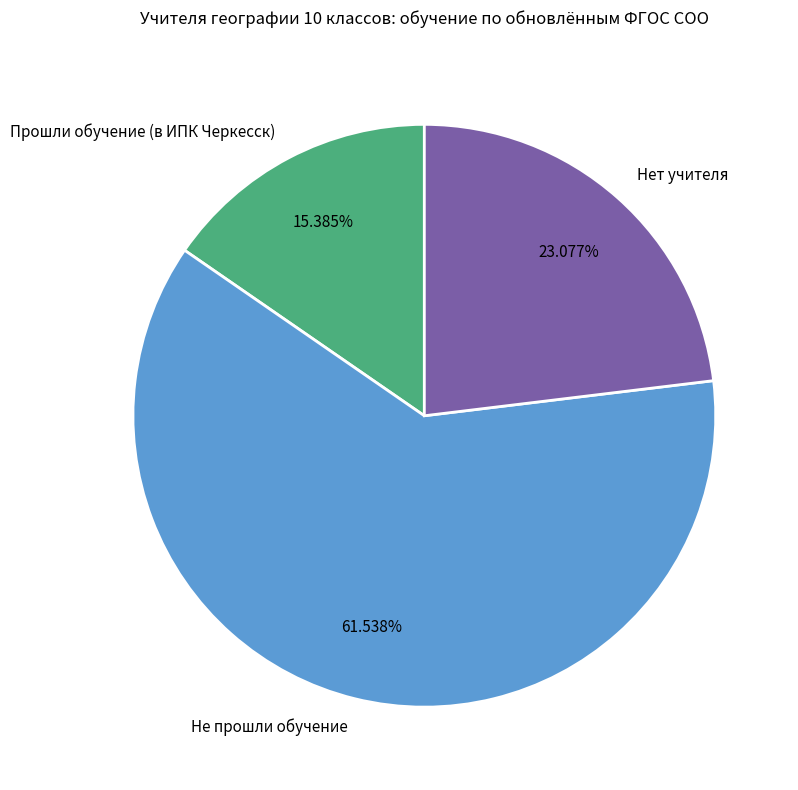

To the nearest percent, what portion does Нет учителя represent?

23%